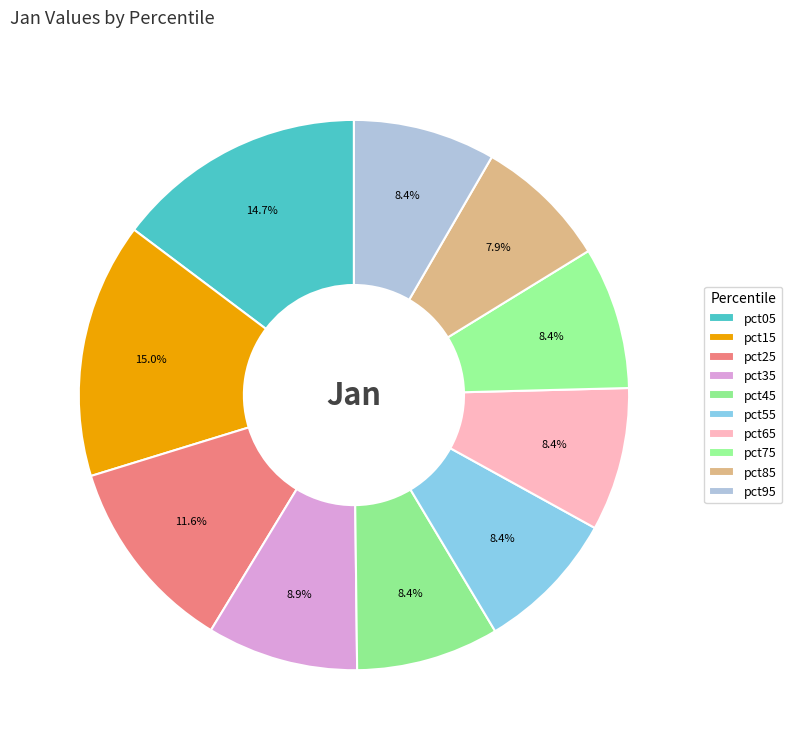

How many slices are in this pie chart?

10